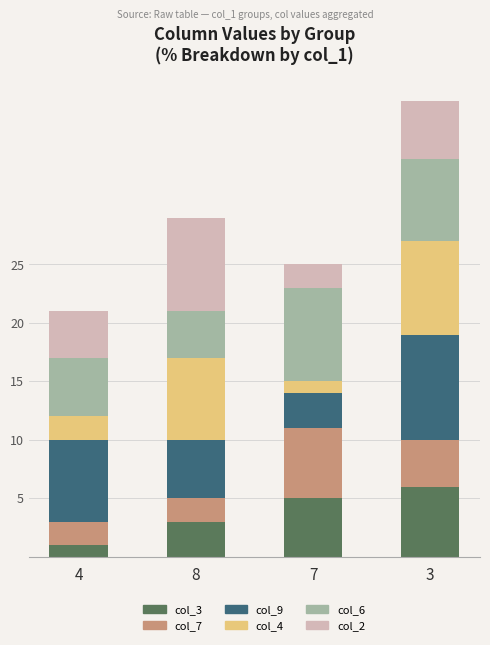

Reading left to right, transcribe the values for col_3.

1	3	5	6